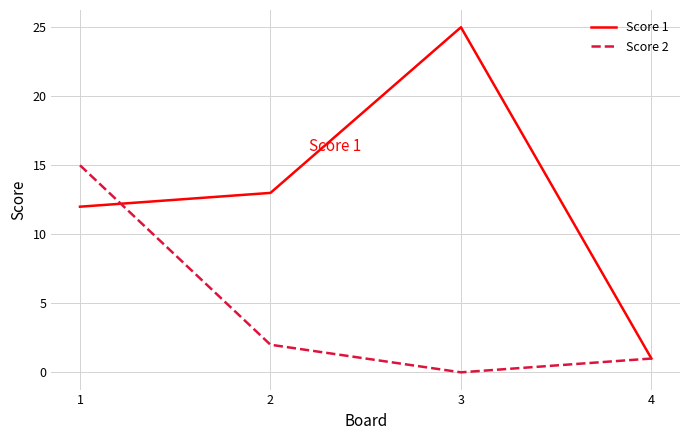

The value of Score 2 at 4 is 1. True or false?

True